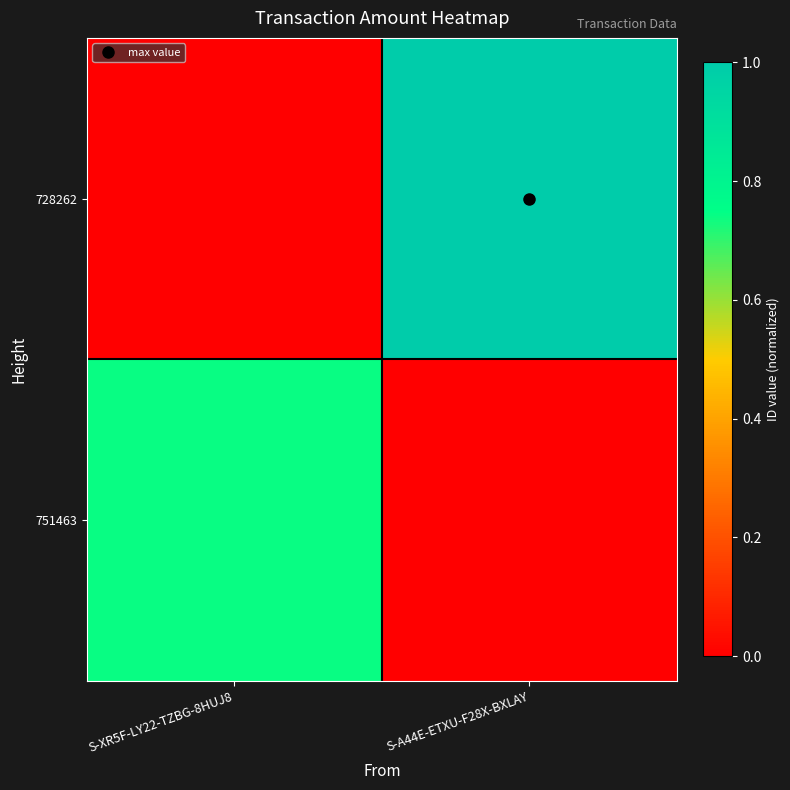

Which series has the widest spread of values?

728262